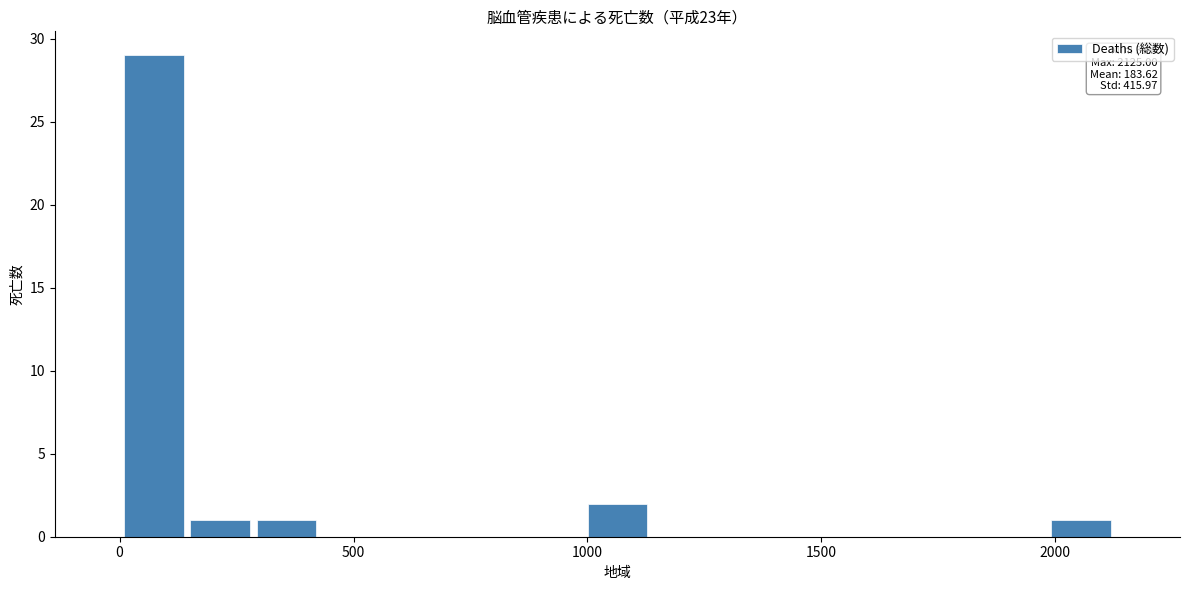

Around what value on the x-axis is the tallest bar? Give the approximate position of its centre, as read against the axis.

50